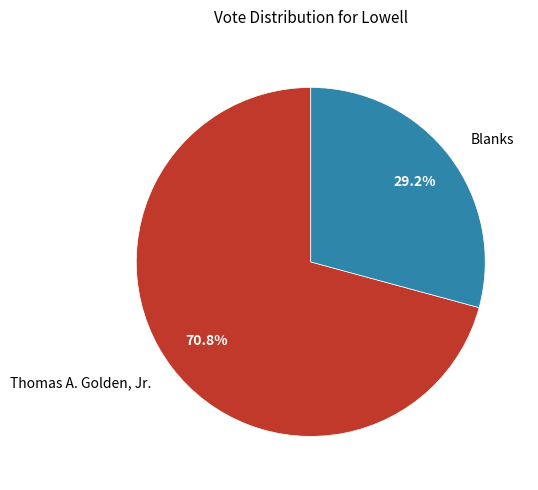

To the nearest percent, what is the difference between the Blanks and Thomas A. Golden, Jr. slice percentages?

42%